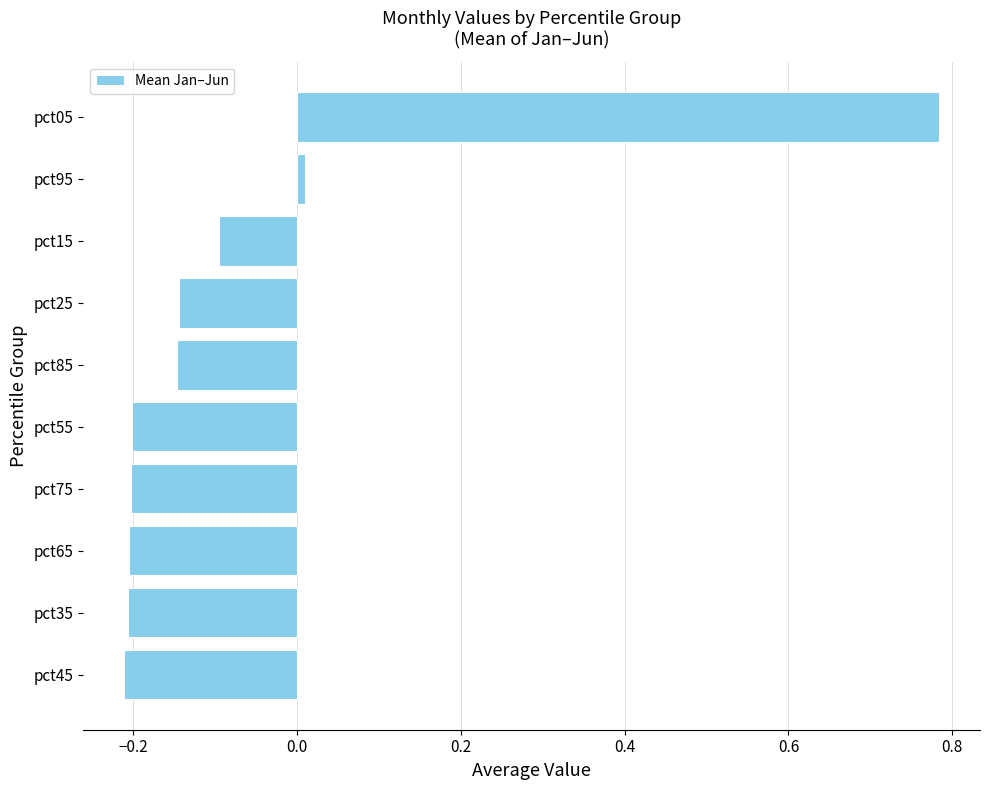

What is the change in value from pct35 to pct85?

+0.1